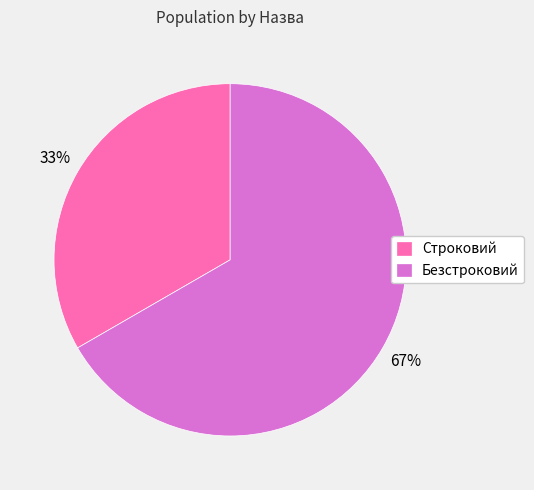

How many slices are in this pie chart?

2